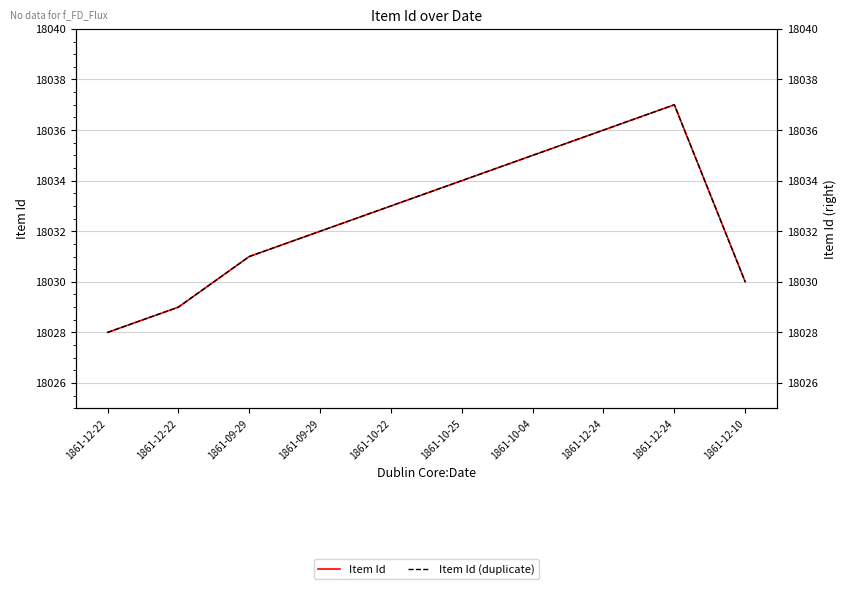

What are all the series names shown in the legend?

Item Id, Item Id (duplicate)